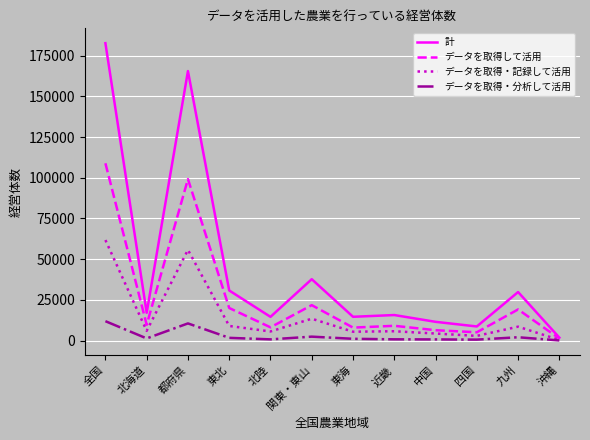

Which series has the largest range (max minus min)?

計